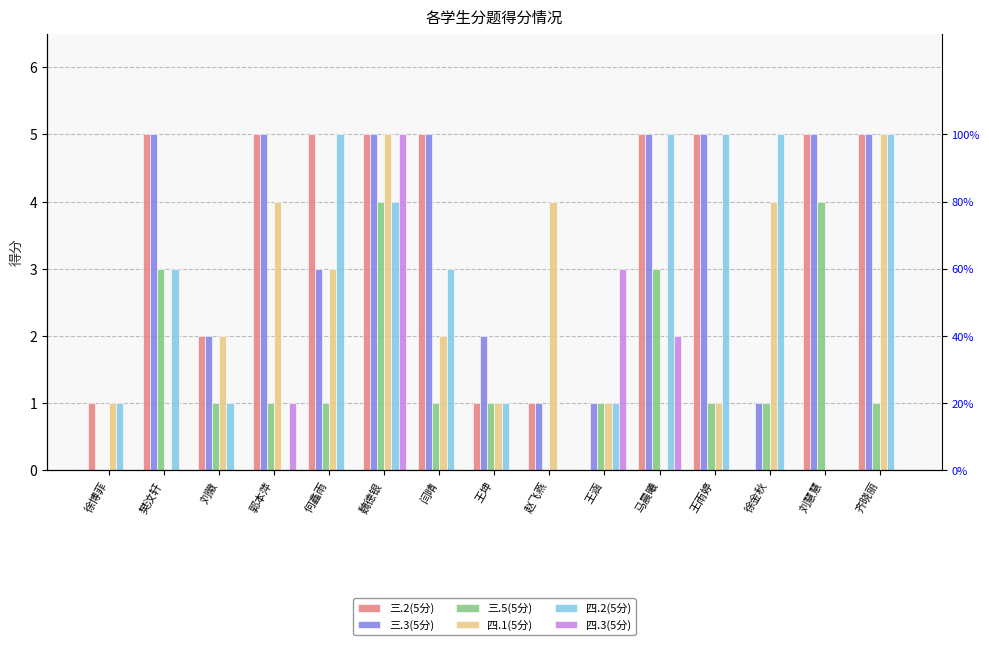

Which series changed the most between 樊汶轩 and 刘慧慧?

四.2(5分)